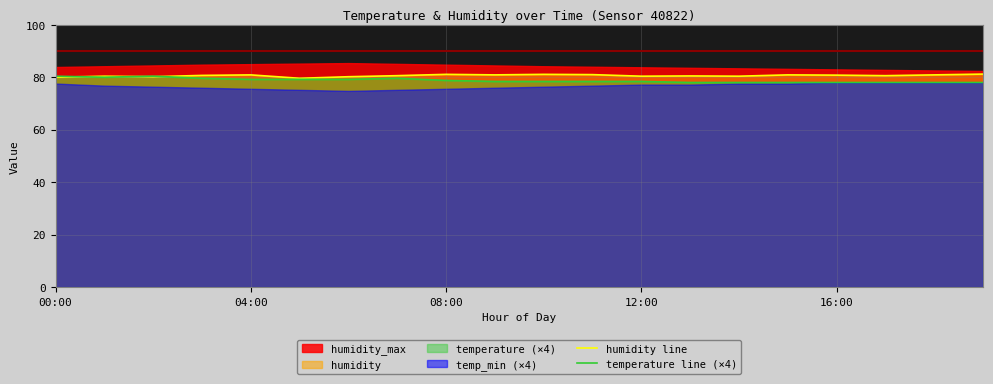

What is the lowest value of the humidity line series?

79.6